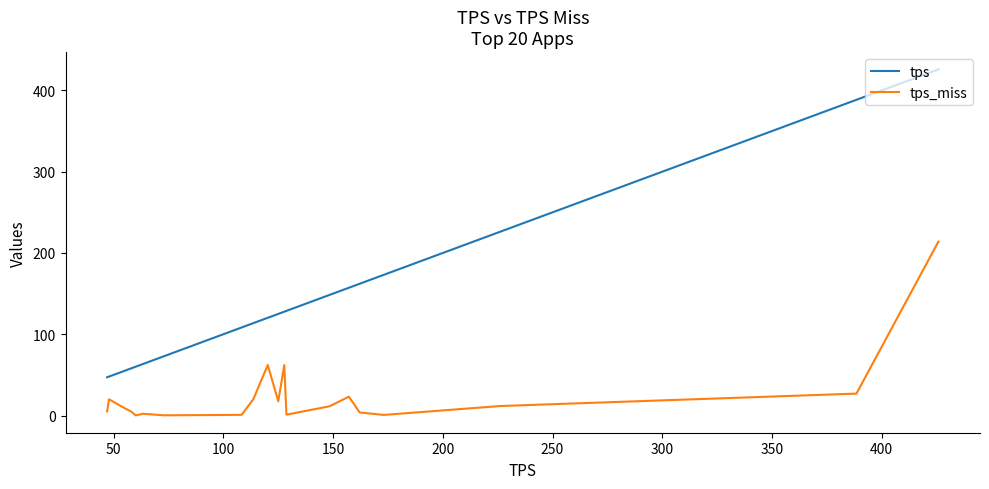

What is the difference between the maximum and minimum values in the tps series?

378.8